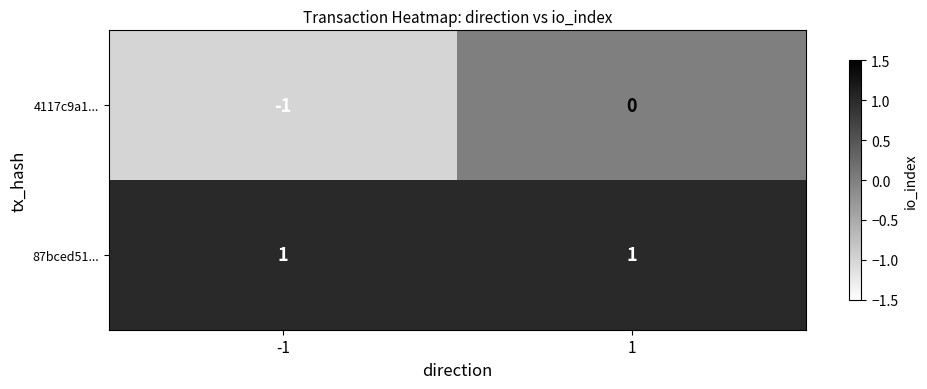

What is the difference between the highest and lowest values at 1?

1